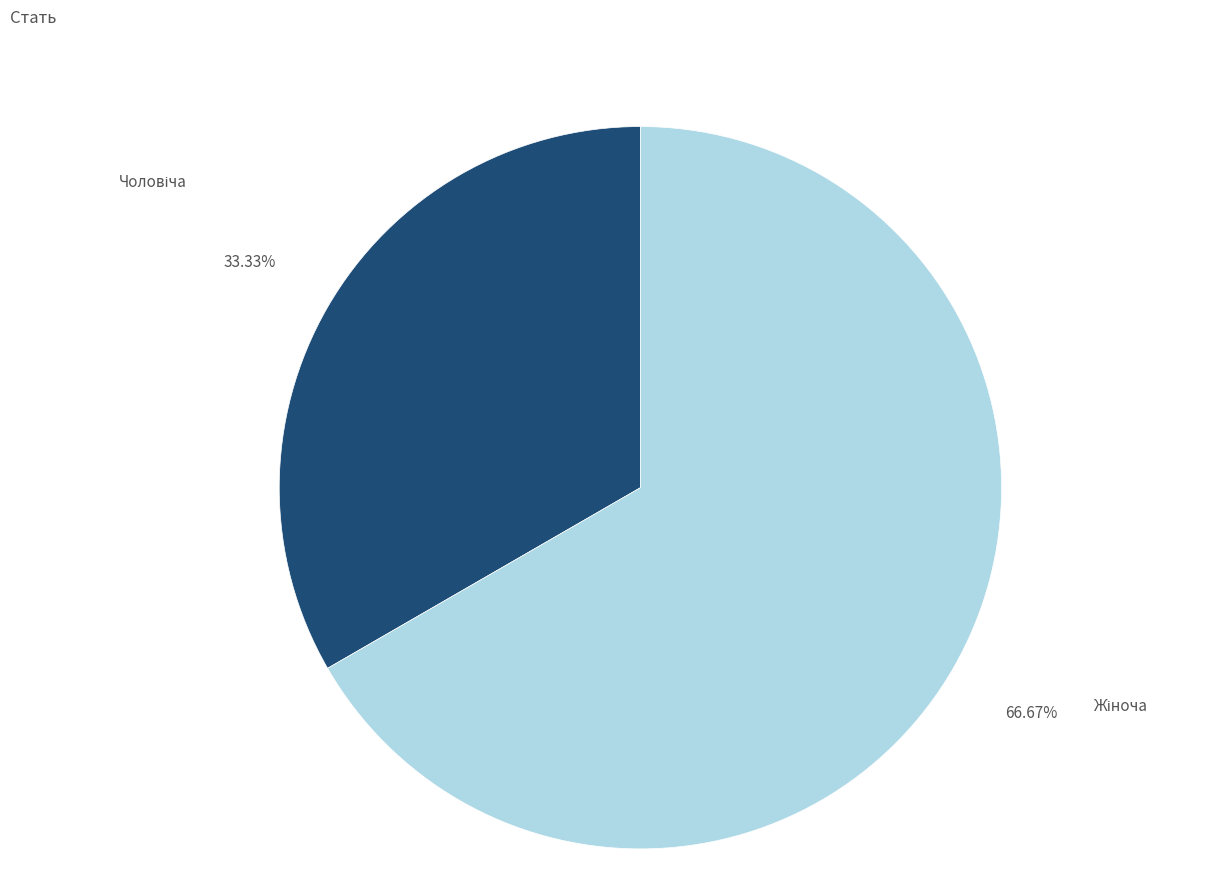

Is there a majority slice in this chart?

Yes